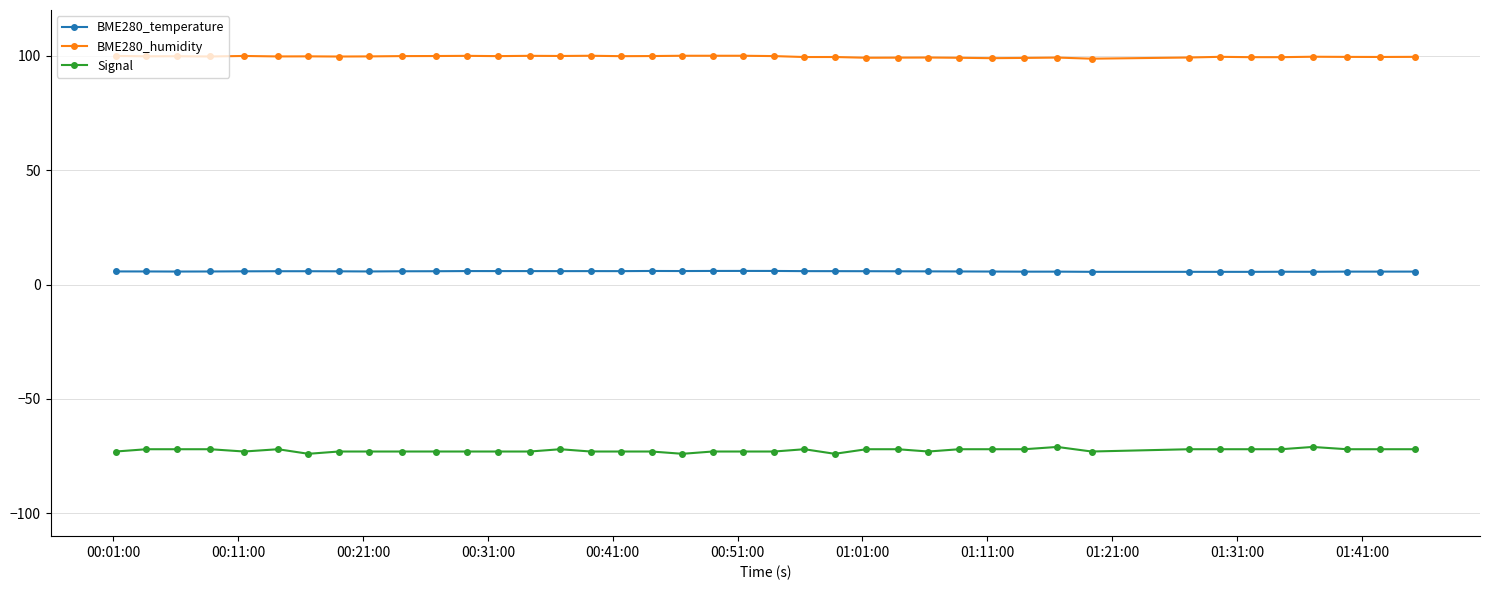

Which series has the largest total across all categories?

BME280_humidity